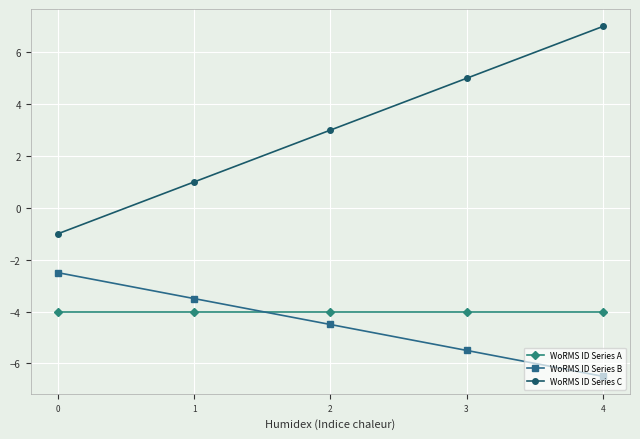

What is the difference between the WoRMS ID Series B values at 3 and 1?

2.0